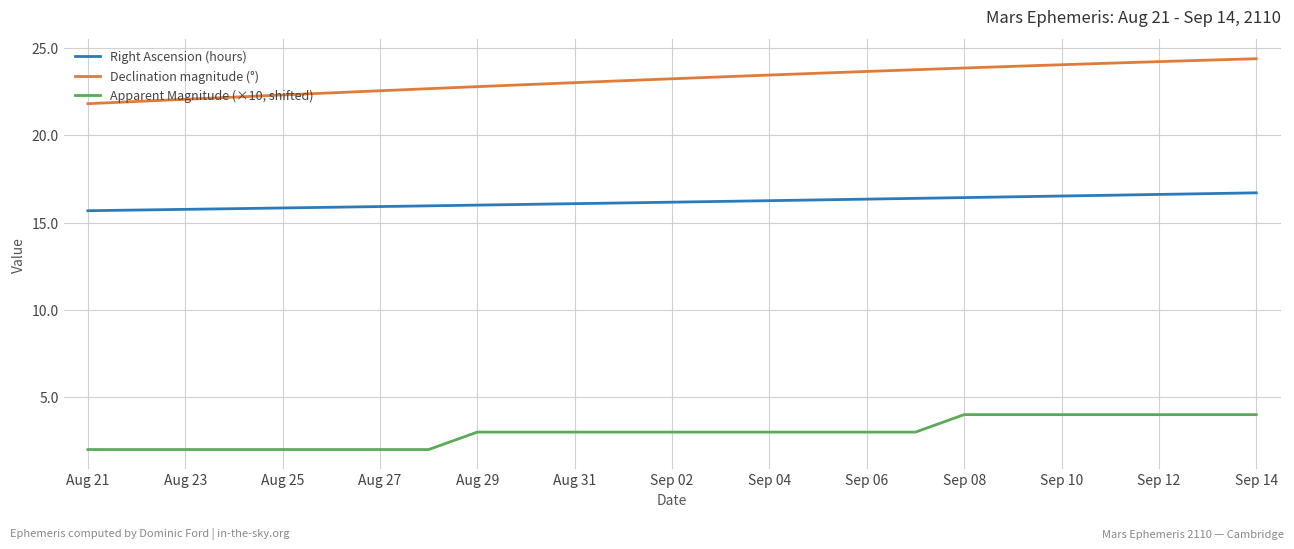

Is this an area chart (filled region under the line)?

No